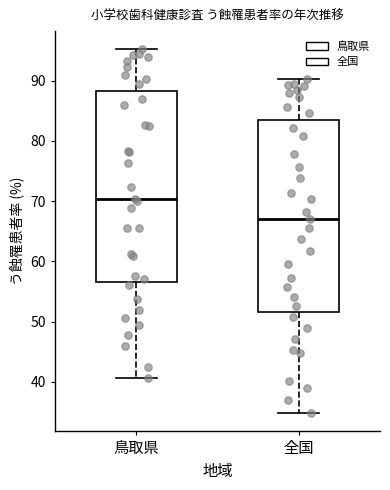

Which box's median line is the lowest?

全国